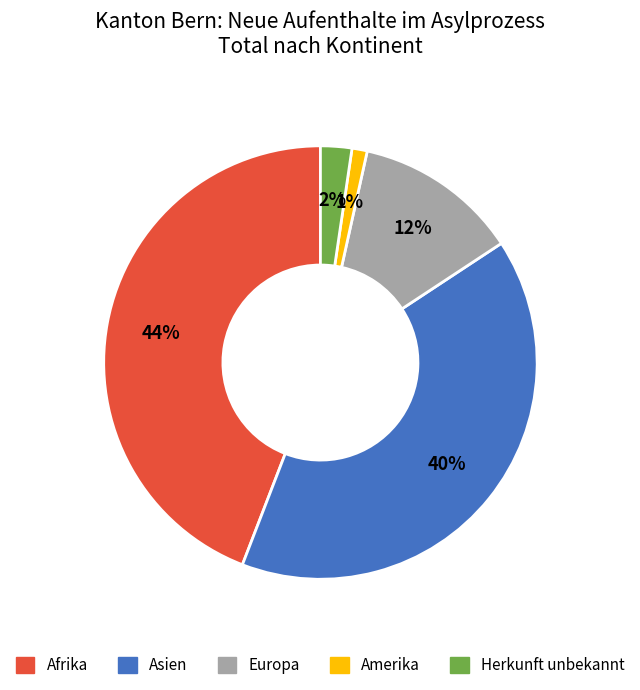

Is the sum of Herkunft unbekannt and Afrika greater than half?

No